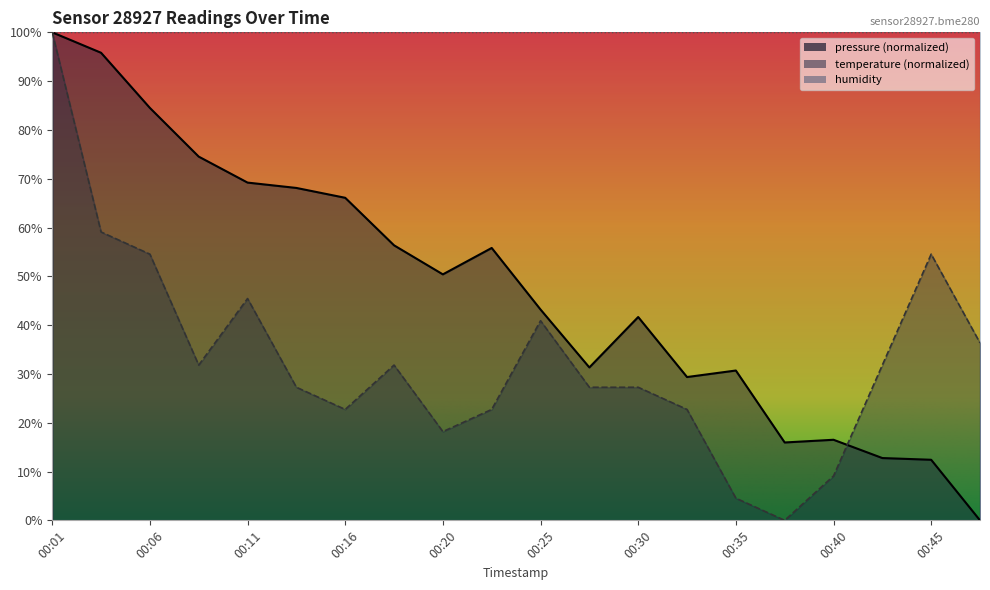

List the series in order of their overall mean, lowest first.

temperature, pressure